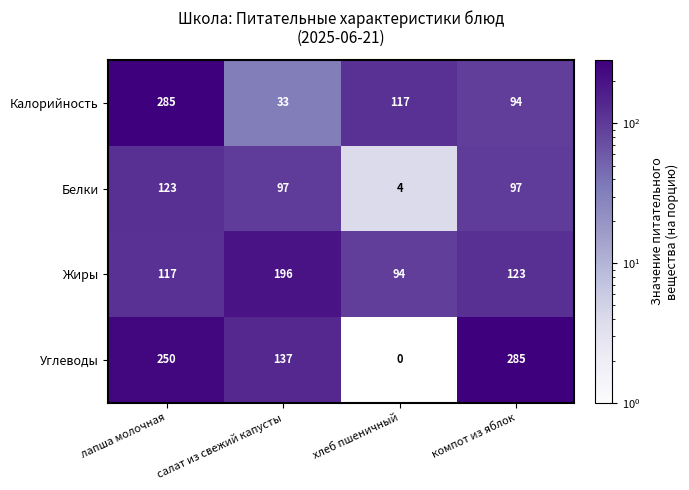

At which label is Калорийность closest to 159?

хлеб пшеничный